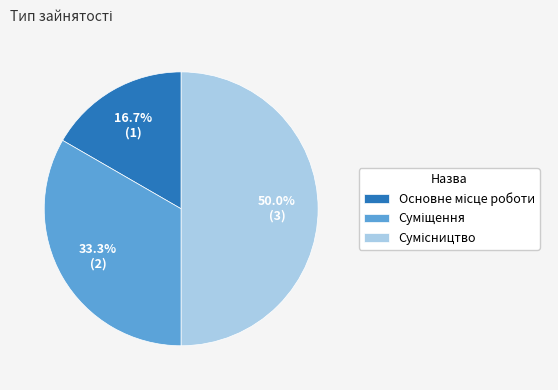

Which slice is the largest?

Сумісництво